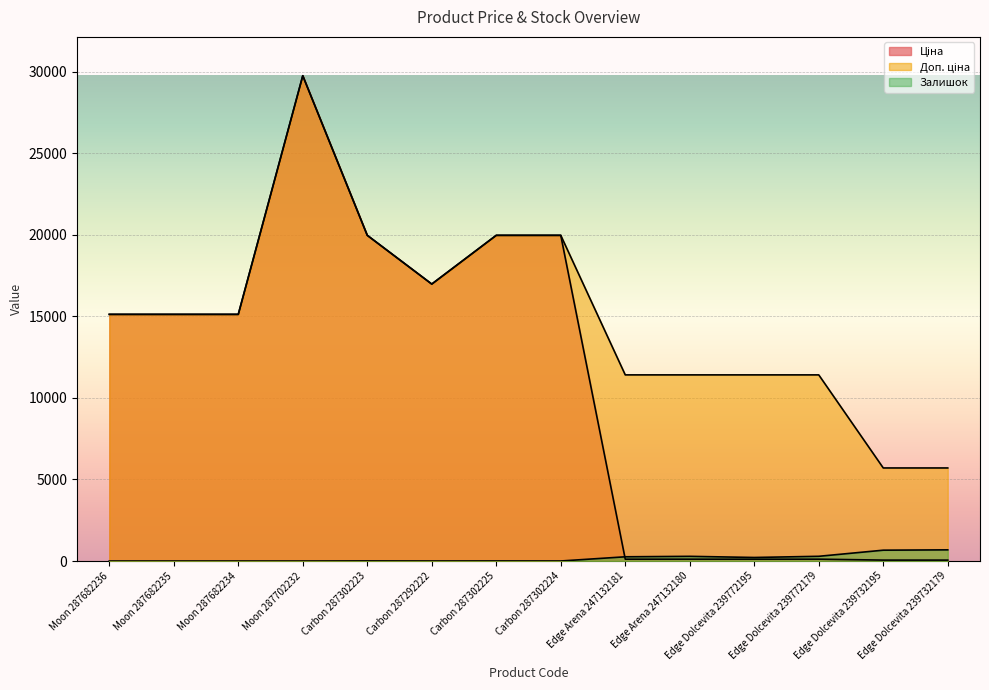

Rank the series at Carbon 287302225 from highest to lowest value.

Ціна, Доп. ціна, Залишок